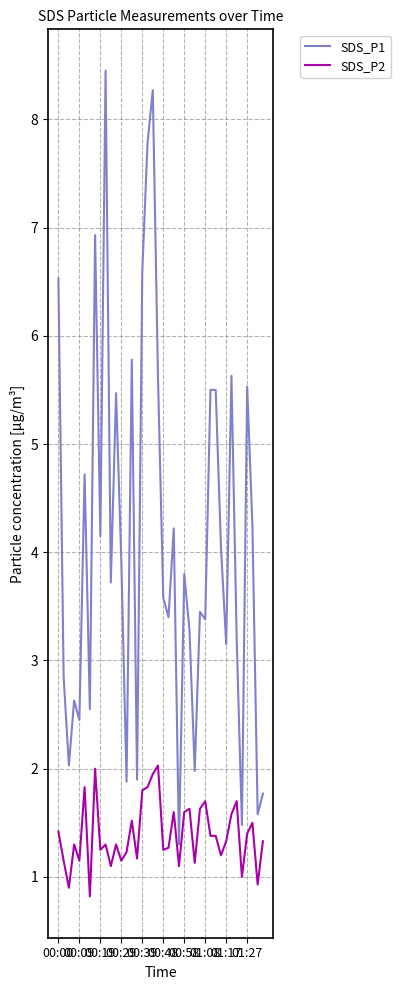

Which series has the largest total across all categories?

SDS_P1